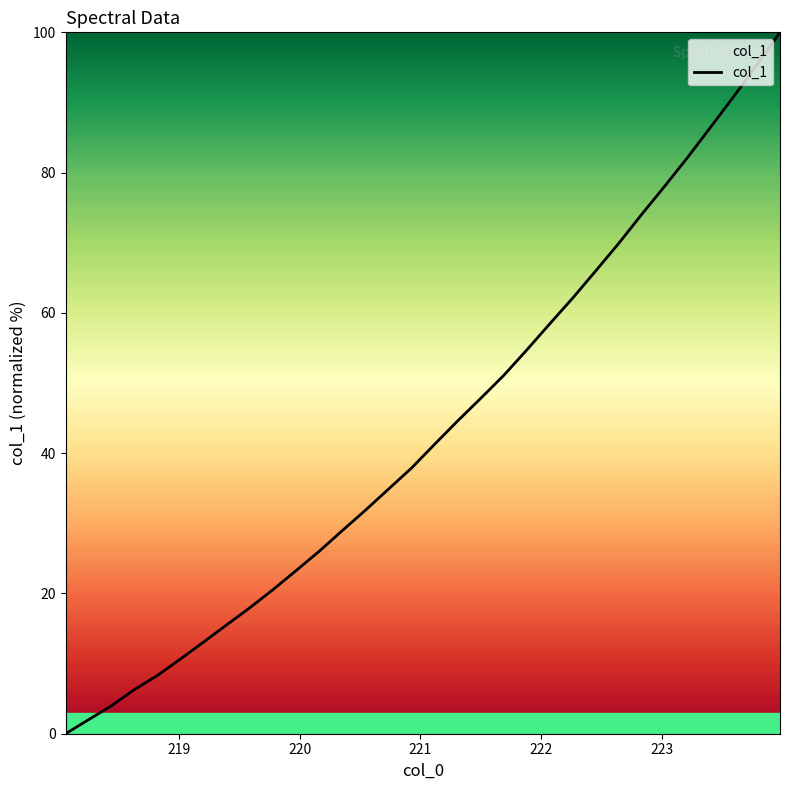

What is the difference between the maximum and minimum values?

100.0